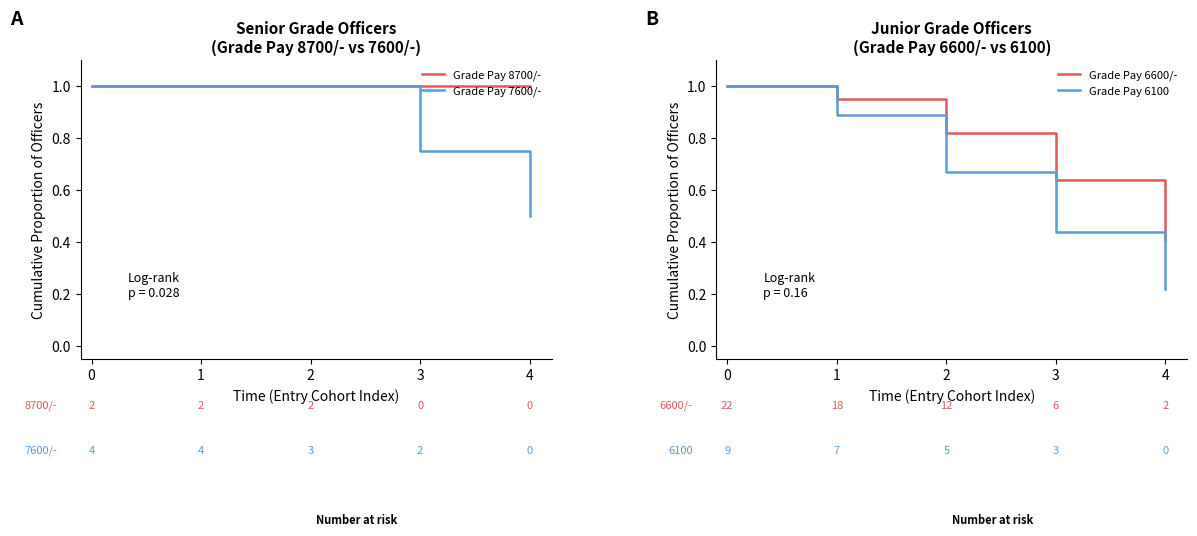

Does the chart display data point markers on the line(s)?

No